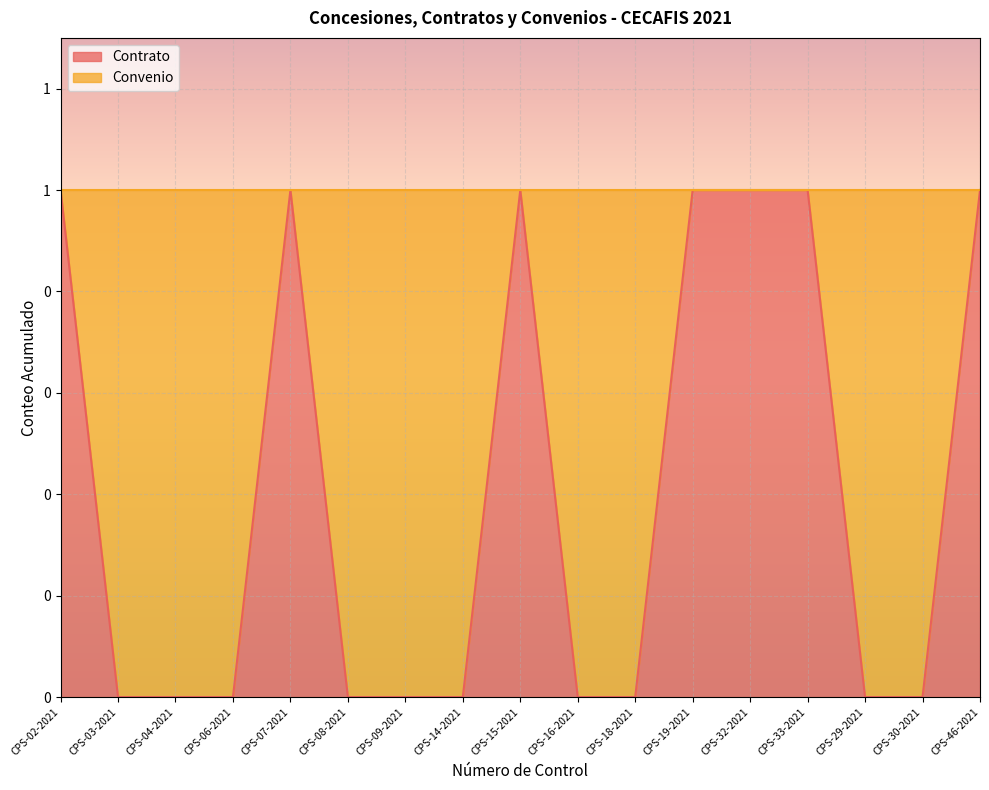

What is the sum of the values at CPS-32-2021 and CPS-09-2021?

1